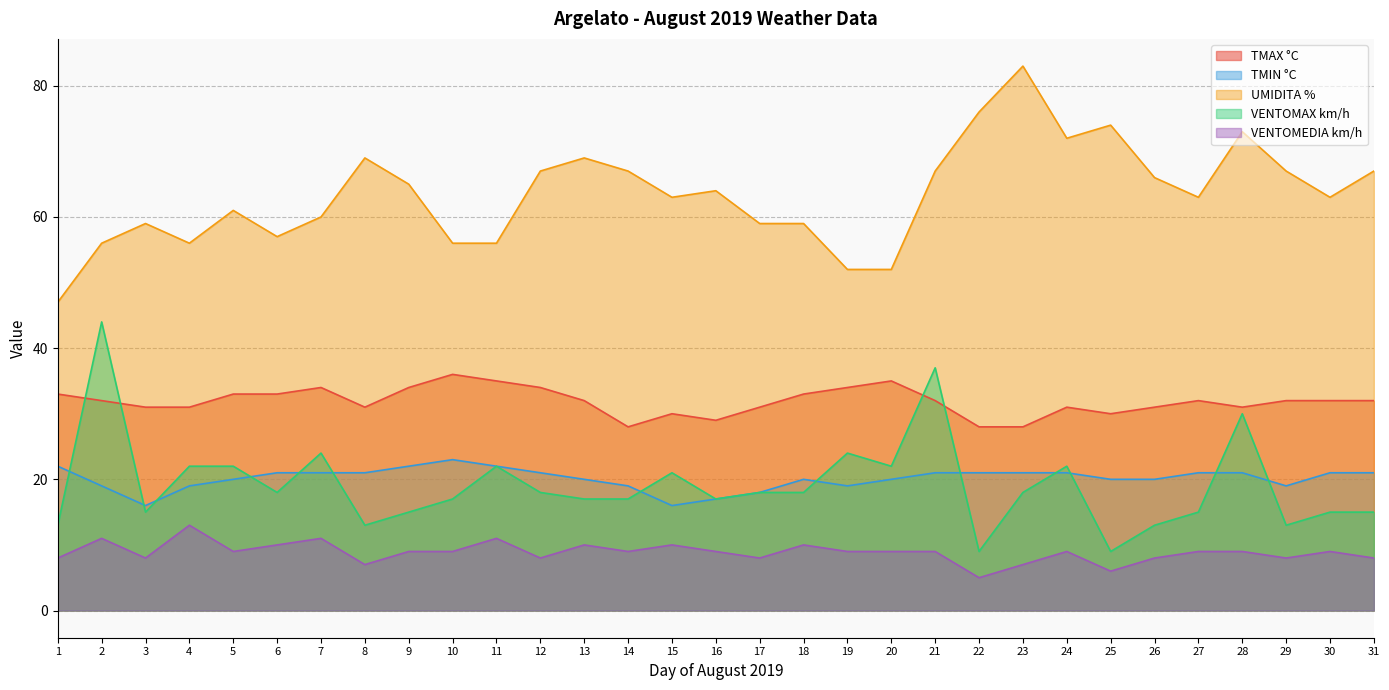

Where is the first local maximum for TMIN °C?

10